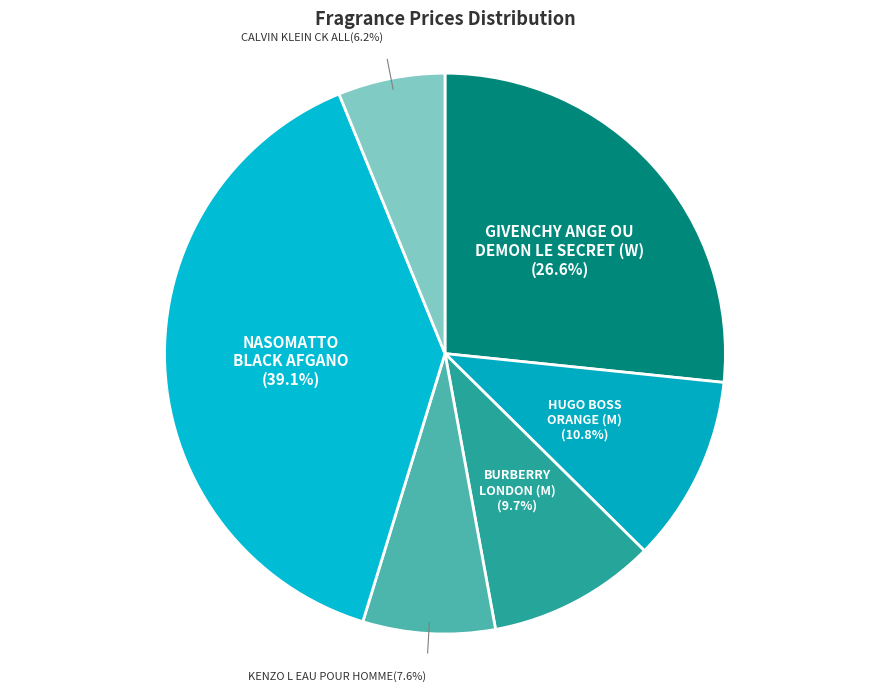

Rank the categories by value from highest to lowest.

NASOMATTO BLACK AFGANO, GIVENCHY ANGE OU DEMON LE SECRET (W), HUGO BOSS ORANGE (M), BURBERRY LONDON (M), KENZO L EAU POUR HOMME, CALVIN KLEIN CK ALL